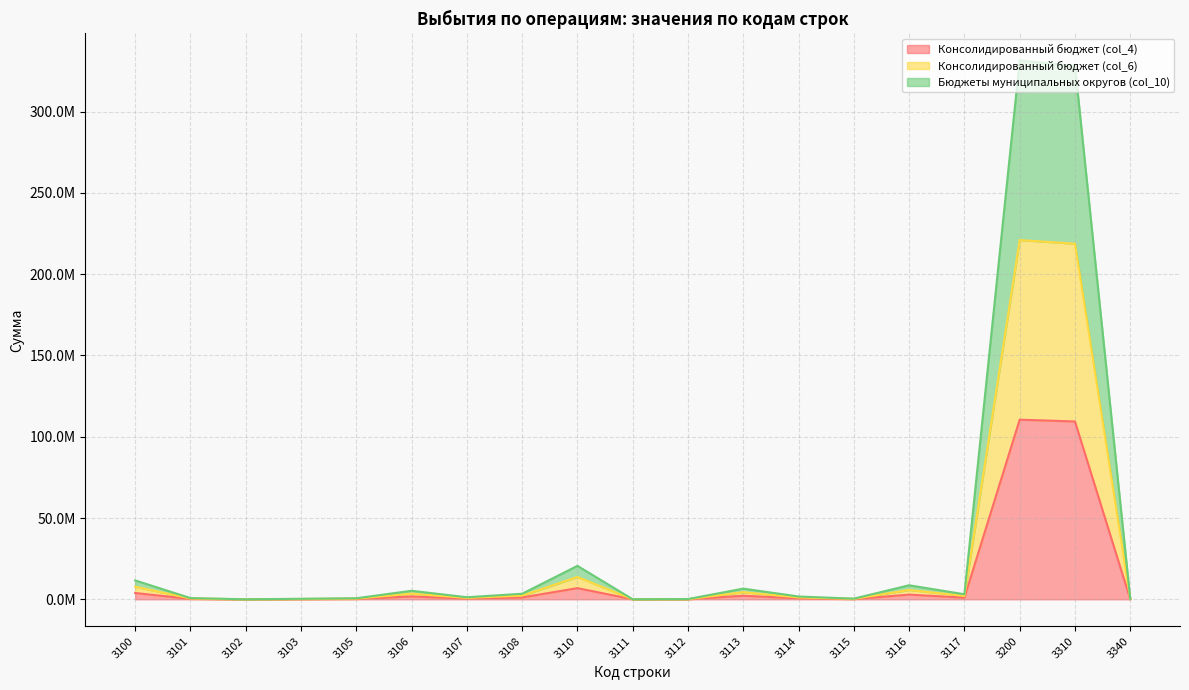

The Консолидированный бюджет (col_6) series shows 28019.4 at 3340. True or false?

False